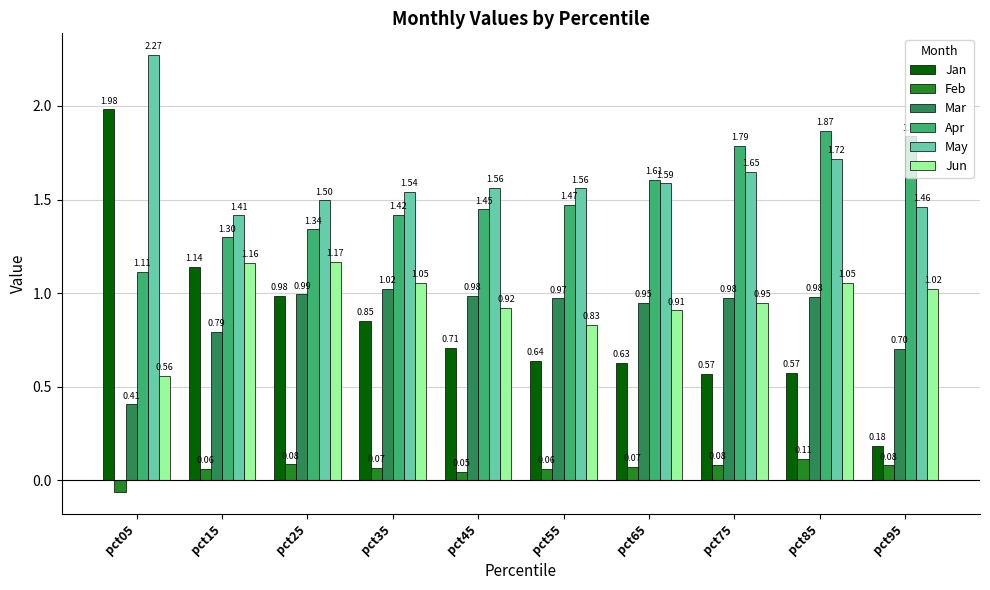

What is the total value across all series at pct05?

6.3